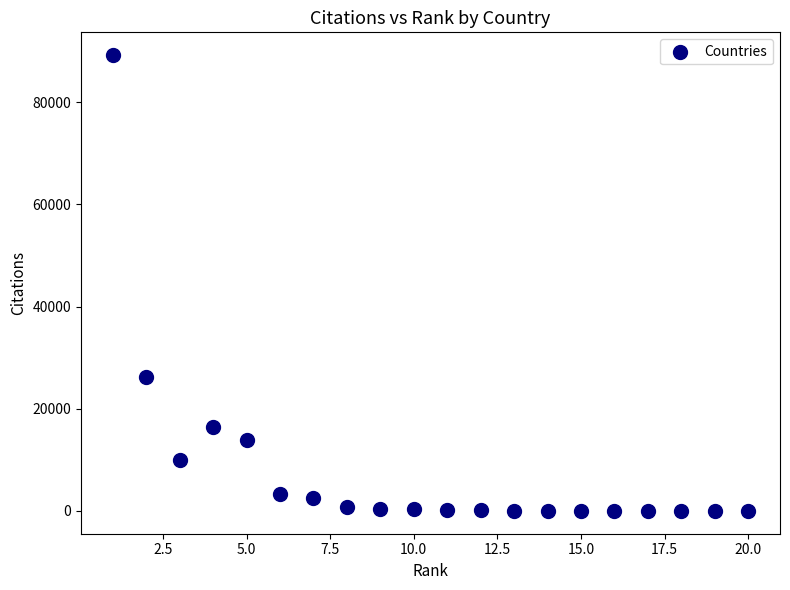

What is the range of X values (max minus min)?

19